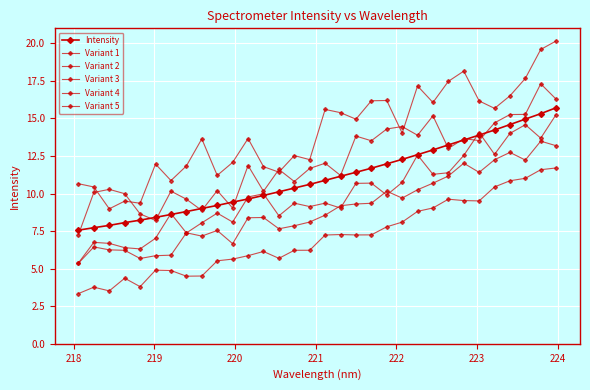

Count the number of data series in this chart.

6